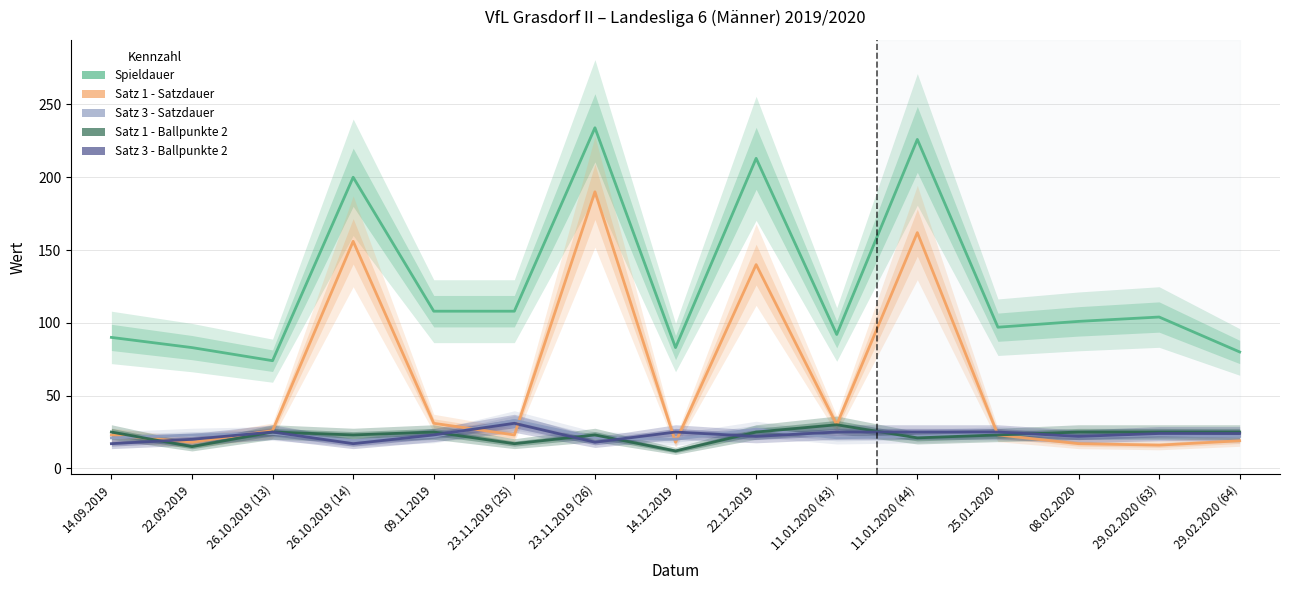

Which has a higher value, 22.12.2019 or 08.02.2020?

22.12.2019